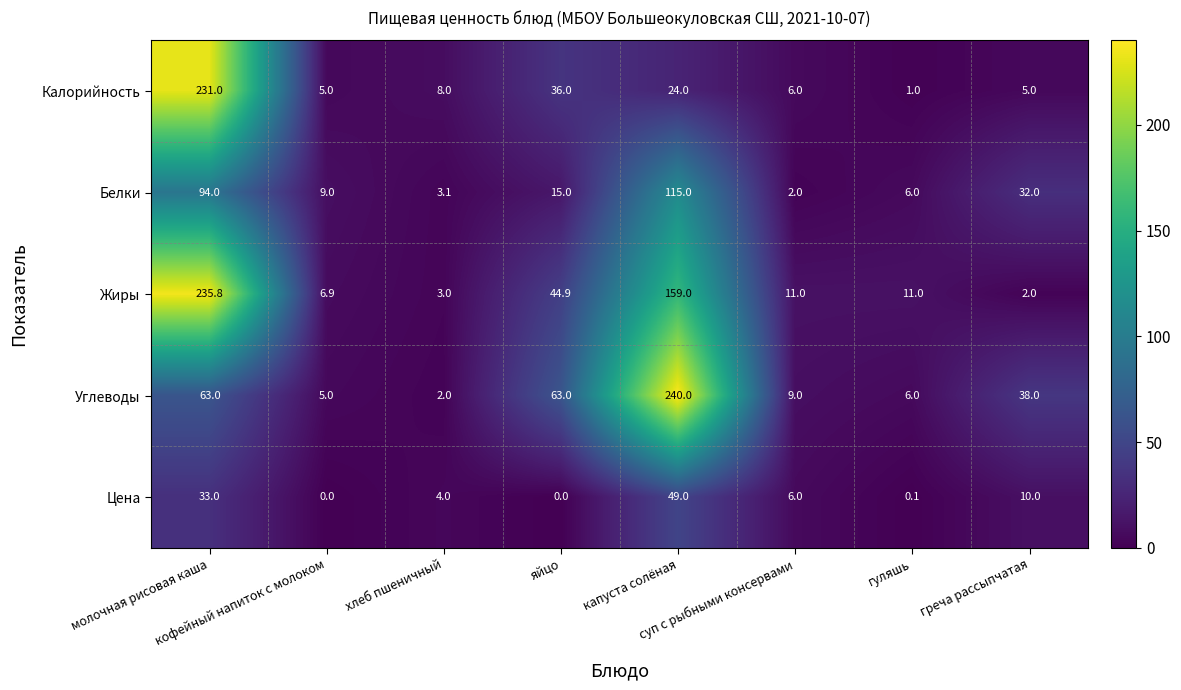

Which series has the widest spread of values?

Углеводы